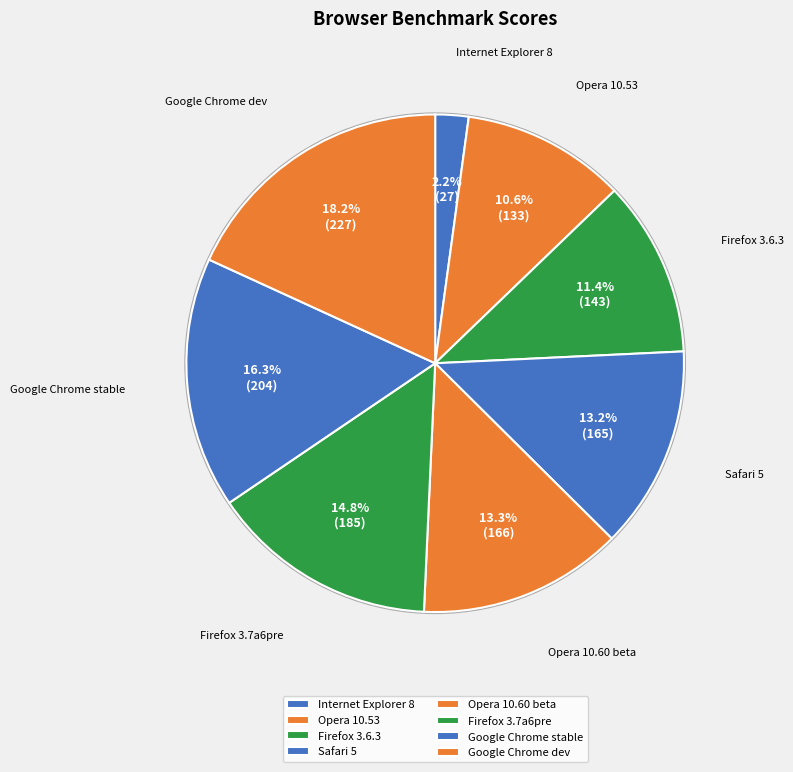

The Safari 5 slice represents 3% of the pie. True or false?

False